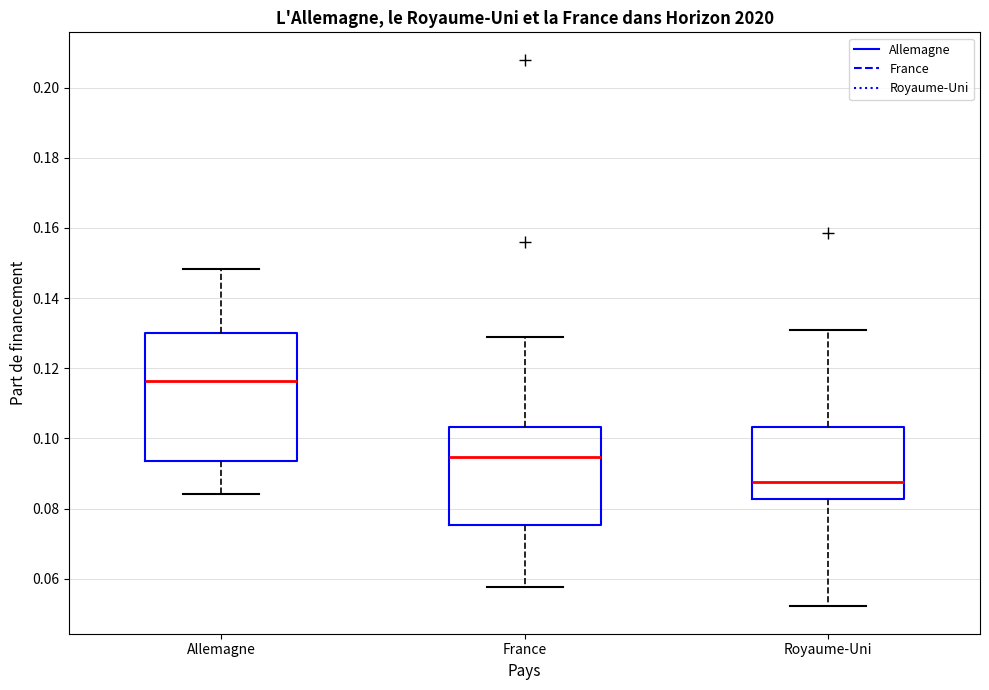

Which box's median line is the highest?

Allemagne